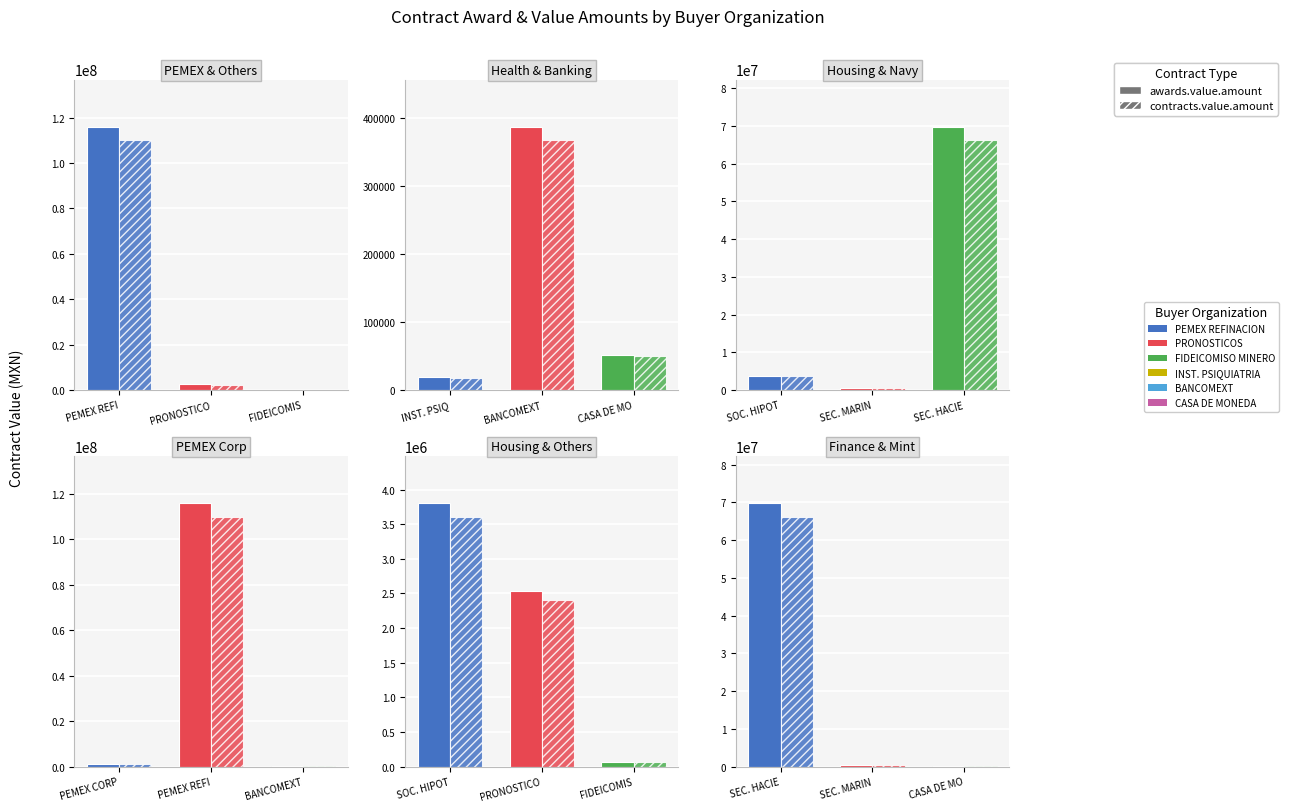

The contracts.value.amount series shows 57780.0 at 5. True or false?

True